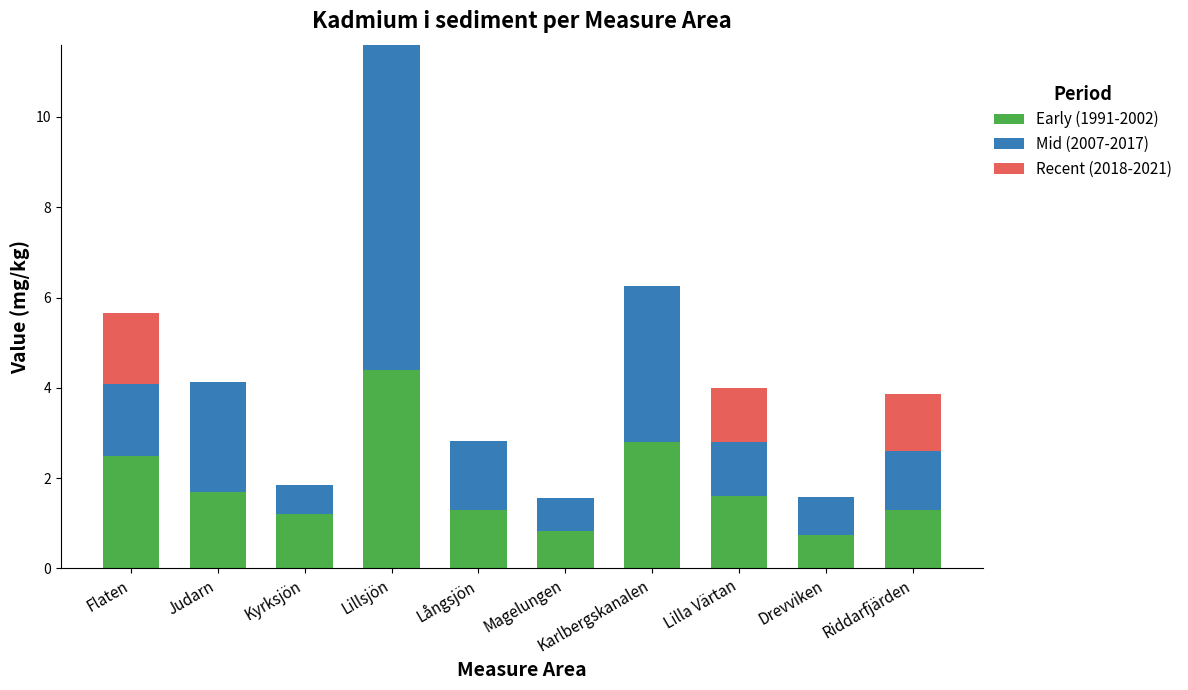

The value of Early (1991-2002) at Långsjön is 1.3. True or false?

True